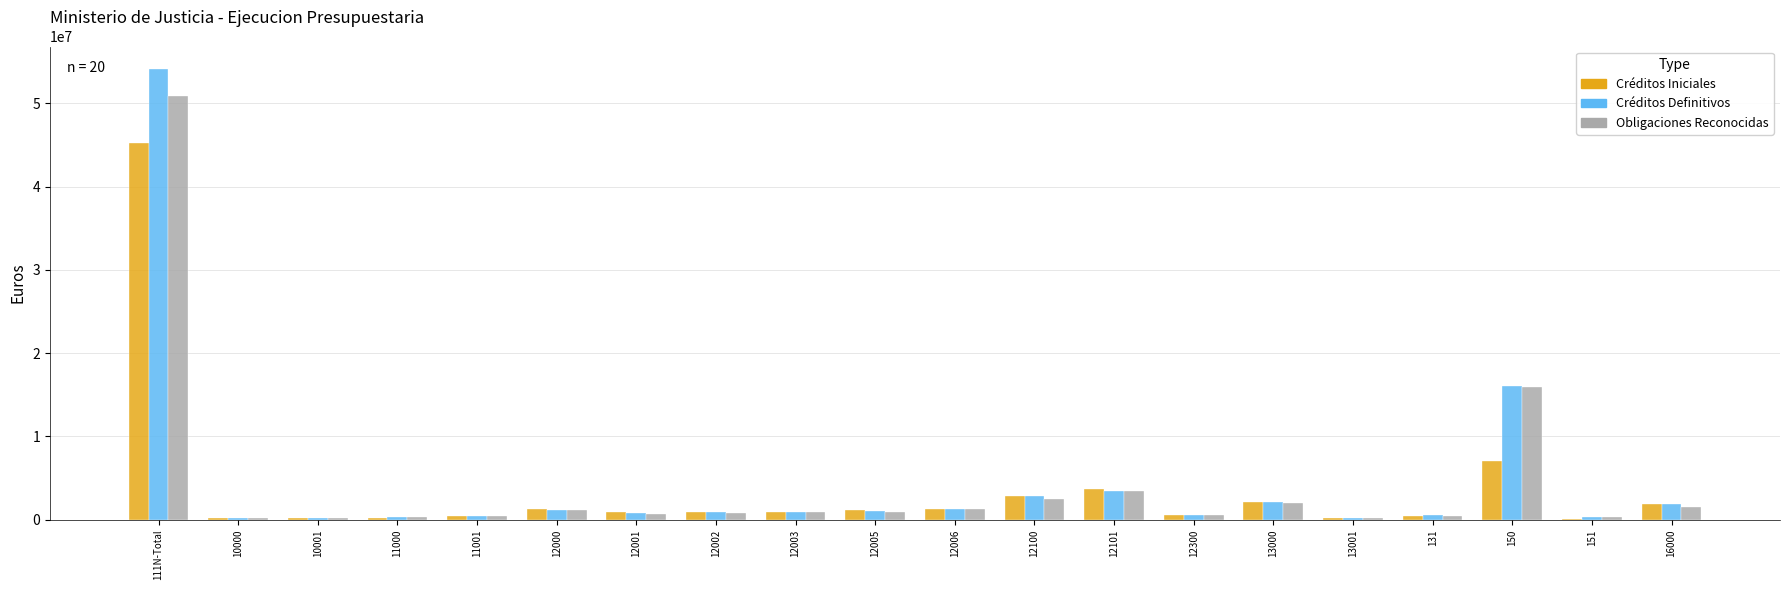

Which series changed the most between 12000 and 150?

Obligaciones Reconocidas